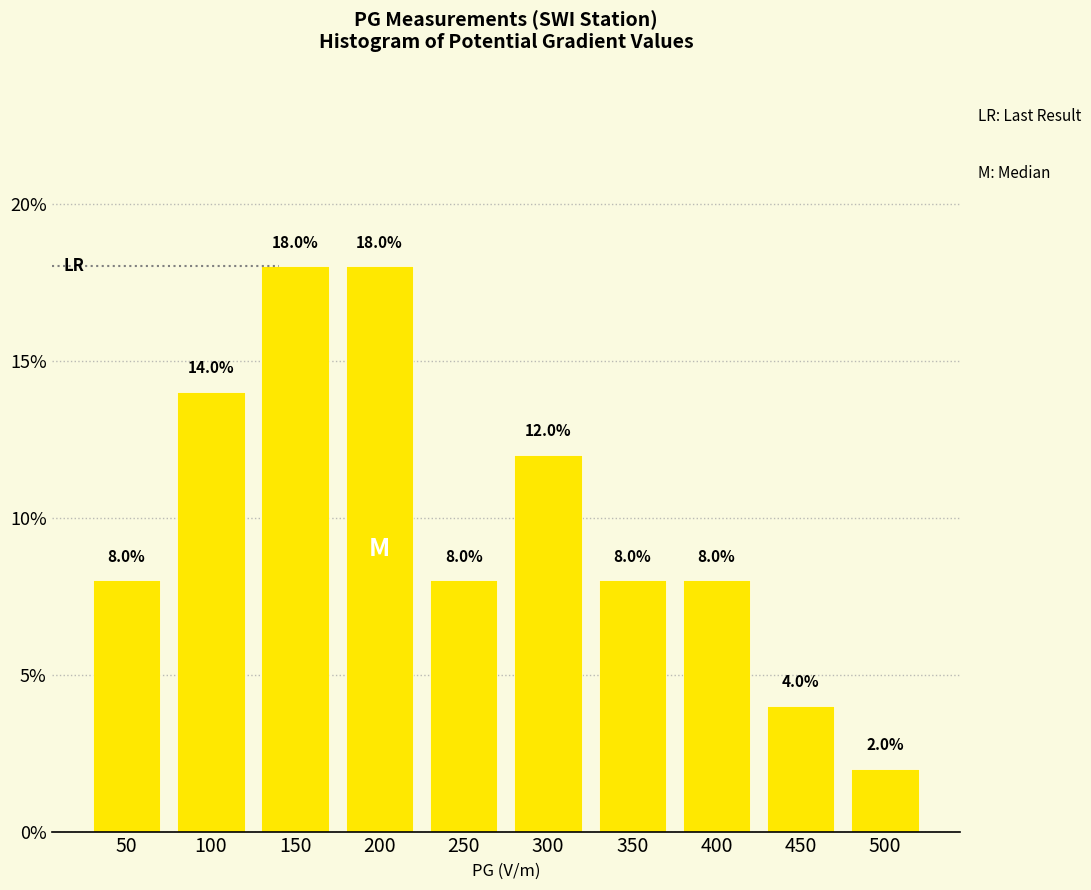

Reading left to right, list all the values displayed in this chart.

8.0	14.0	18.0	18.0	8.0	12.0	8.0	8.0	4.0	2.0